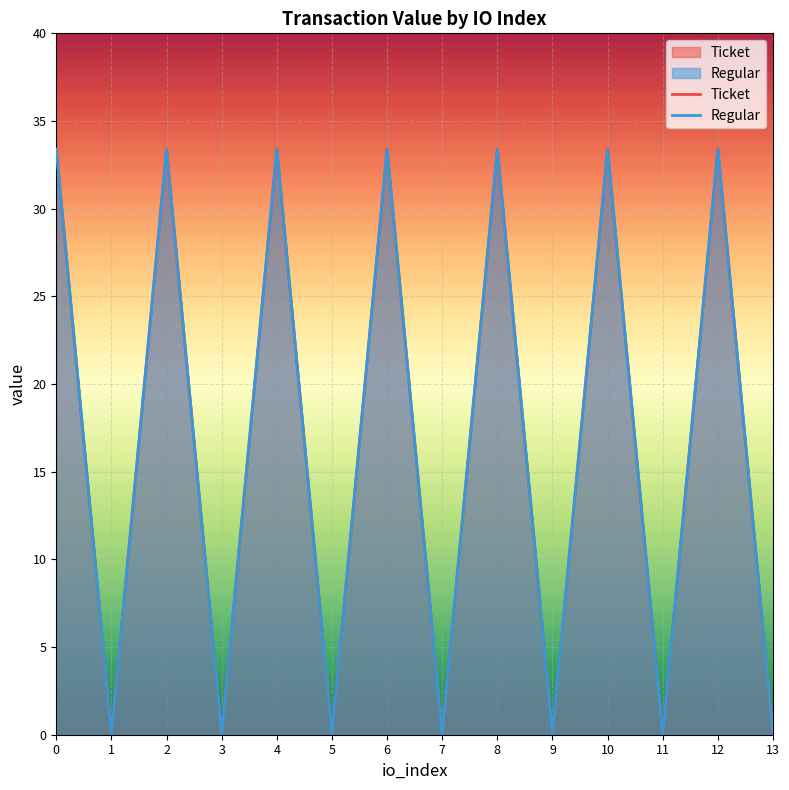

What are all the series names shown in the legend?

Ticket, Regular